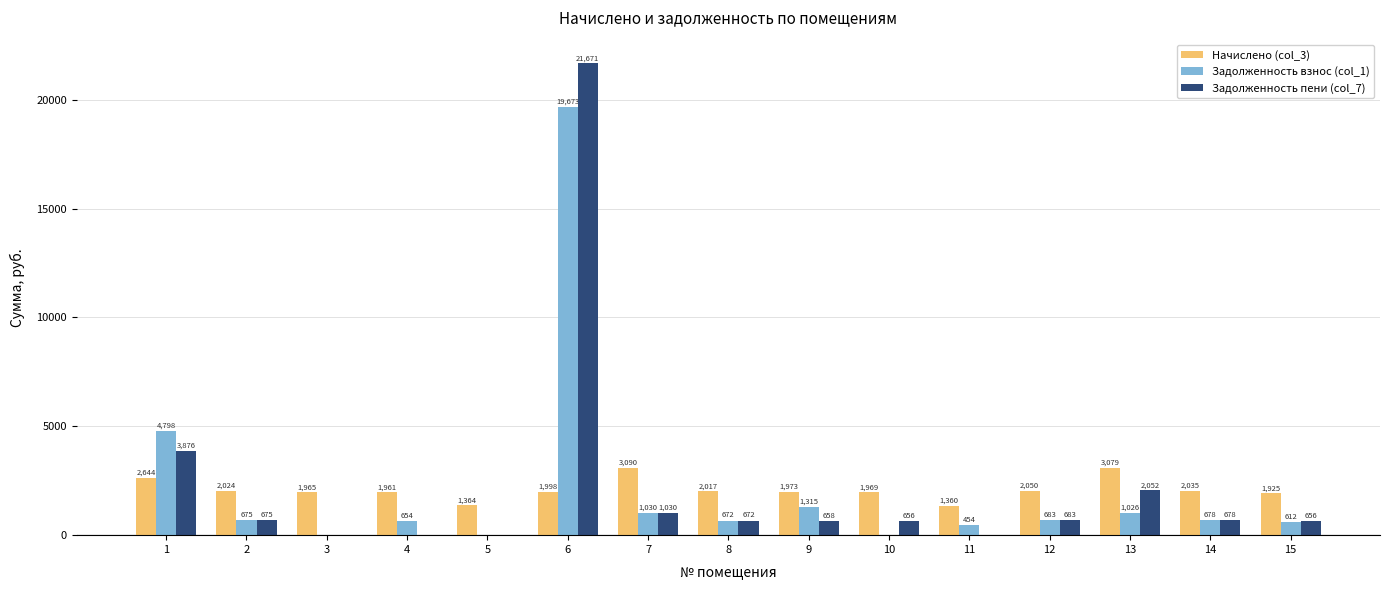

True or false: Задолженность пени (col_7) has a value of 21671.4 at 6.

True